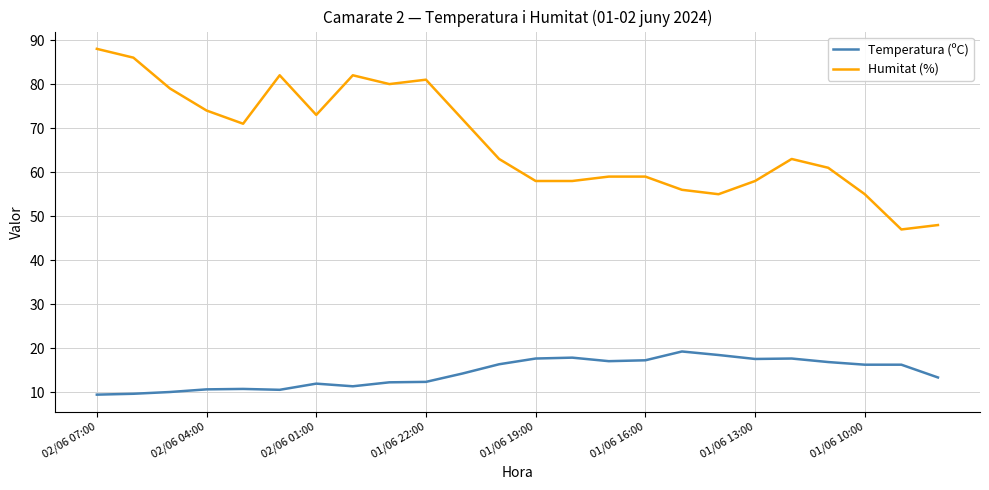

What are all the series names shown in the legend?

Temperatura (ºC), Humitat (%)